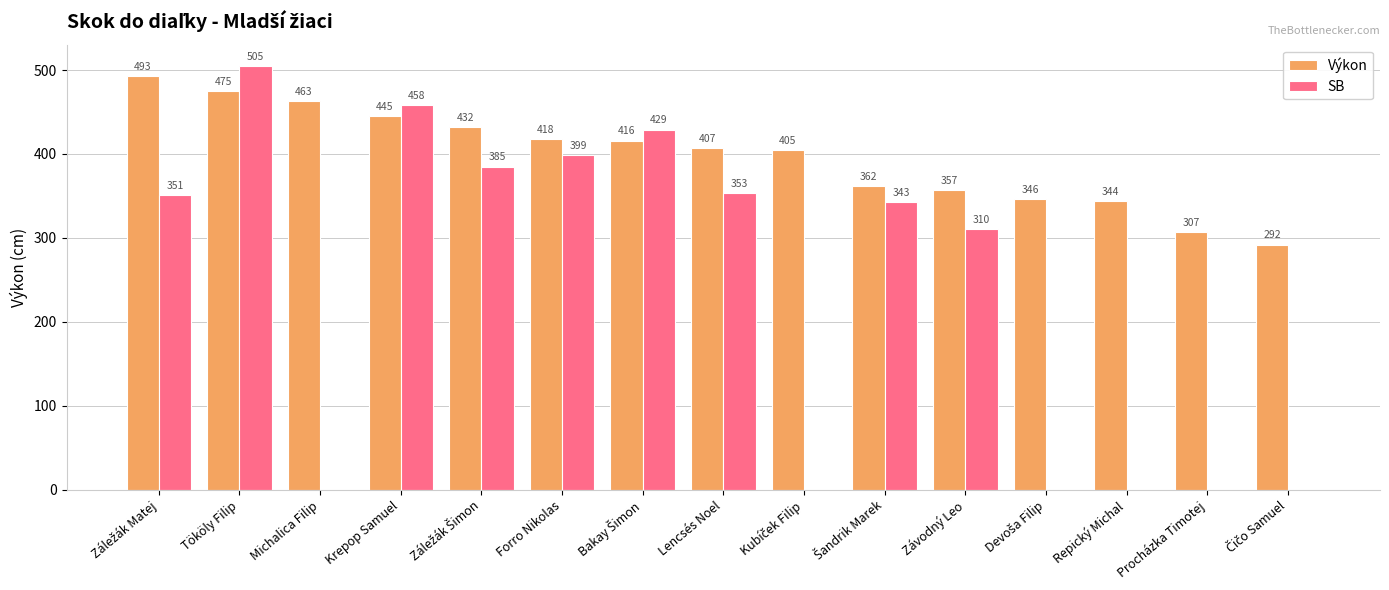

Is it true that SB equals 282 at Michalica Filip?

False